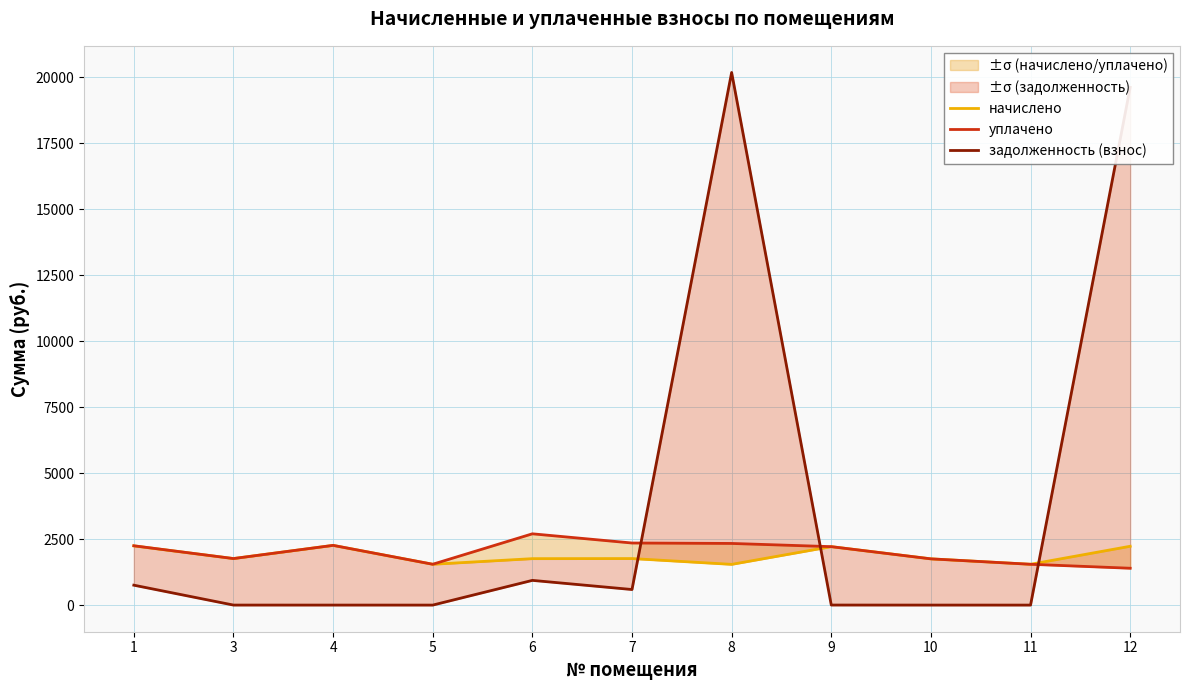

Which has a higher value, 6 or 1?

1